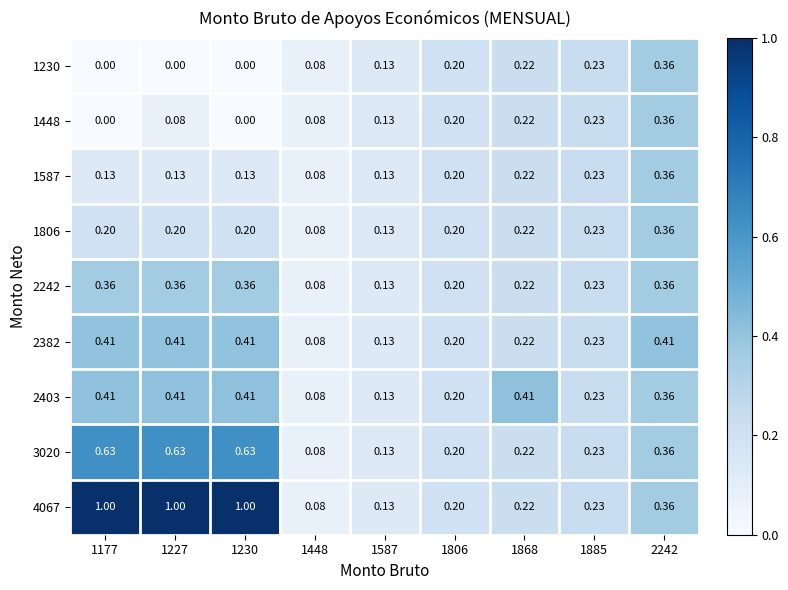

Is the value of 2403 at 1230 greater than the value of 1806 at 1448?

Yes